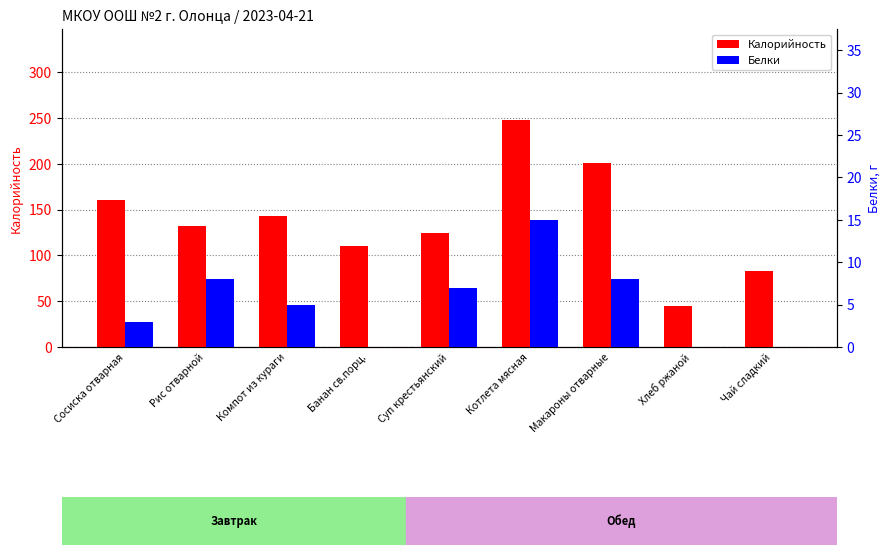

How many groups of bars are there?

9